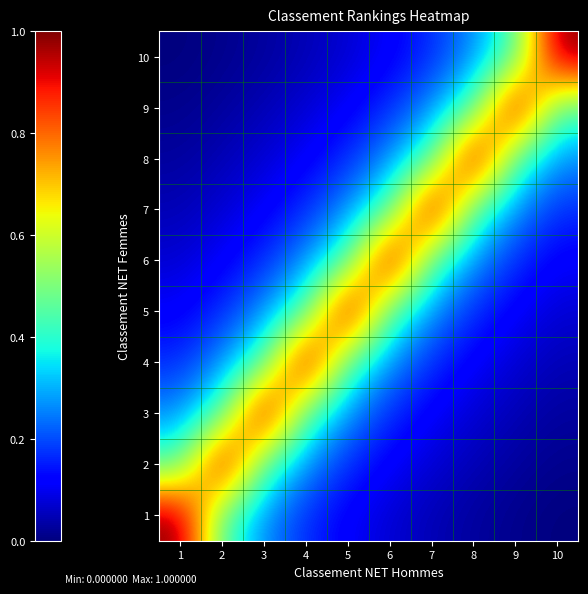

Between 3 and 6, which is larger?

3